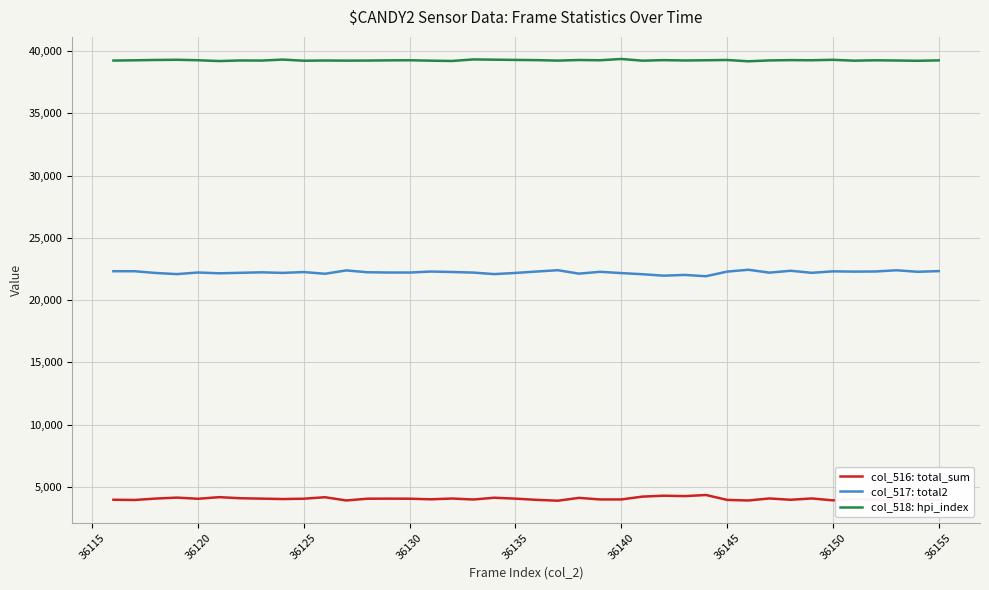

True or false: col_517: total2 and col_518: hpi_index cross at least once.

False